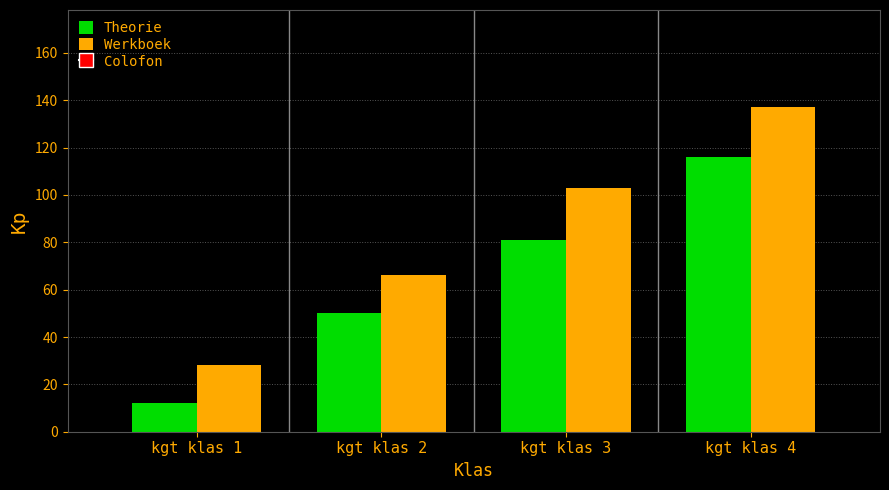

What is the average value of the Theorie series?

65